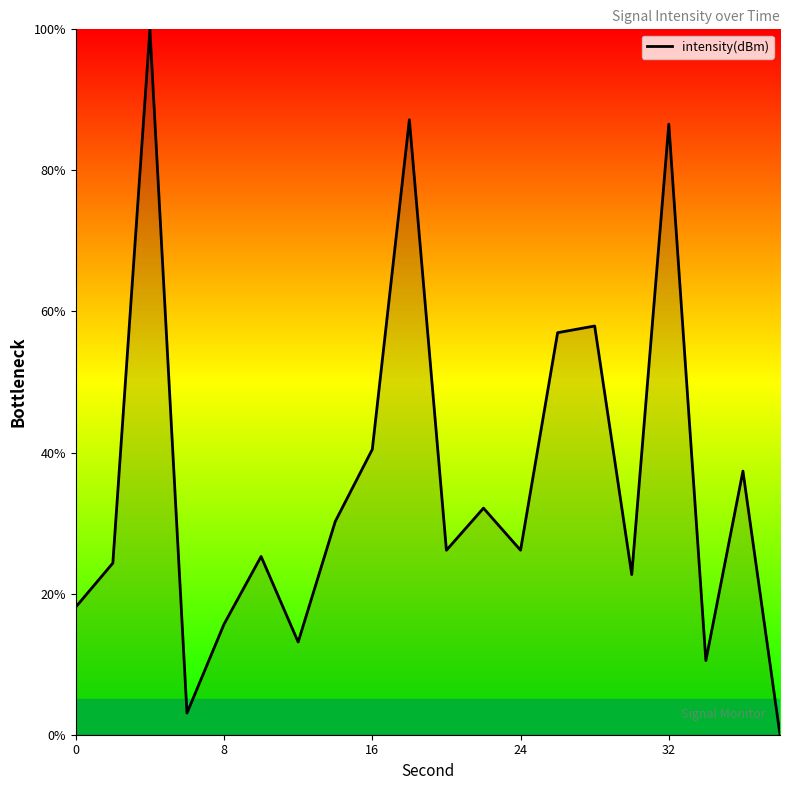

What is the difference between the maximum and minimum values?

100.0